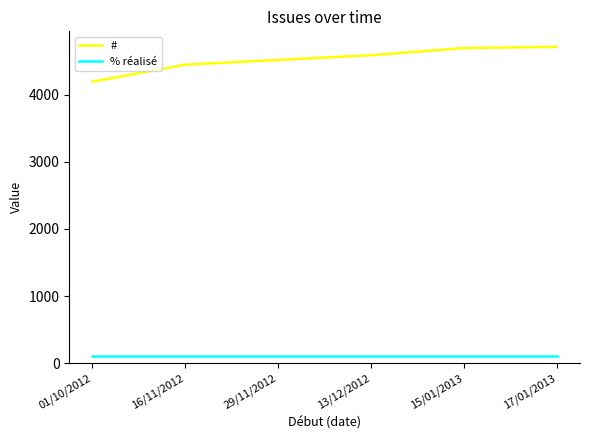

The # series shows 1739 at 01/10/2012. True or false?

False